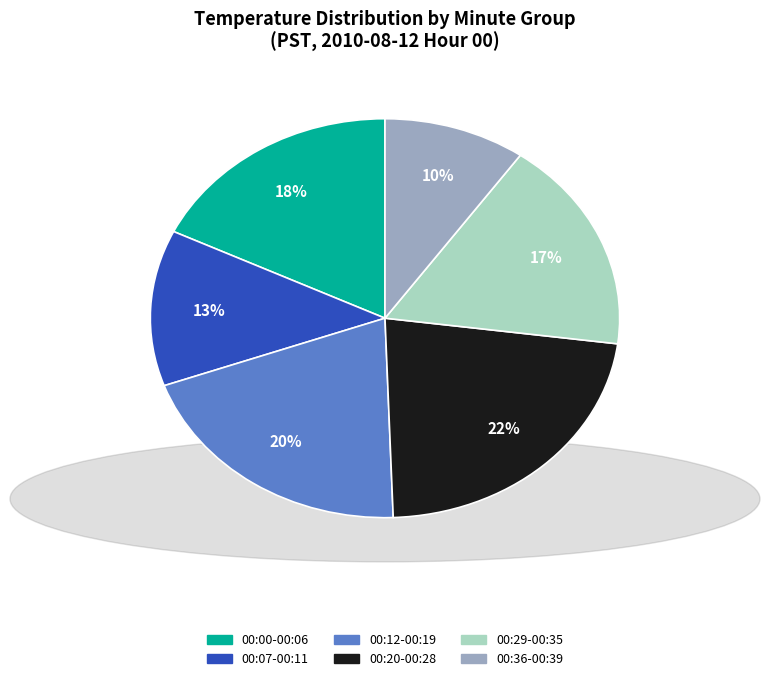

Does any single category account for the majority?

No